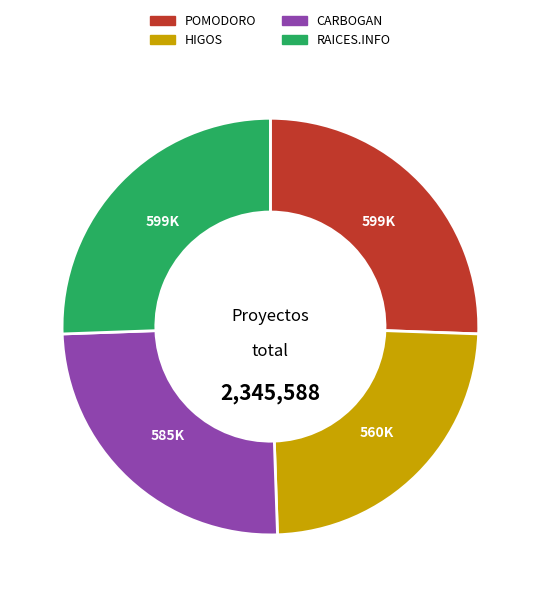

Which slice is the smallest?

HIGOS